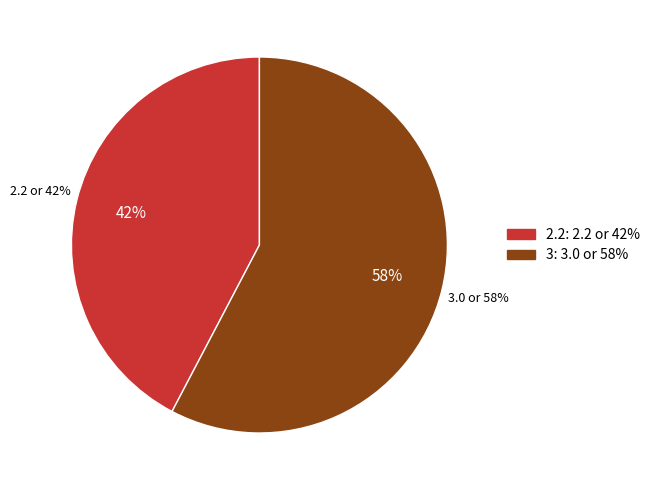

Is it true that 2.2 is 42% of the pie?

True